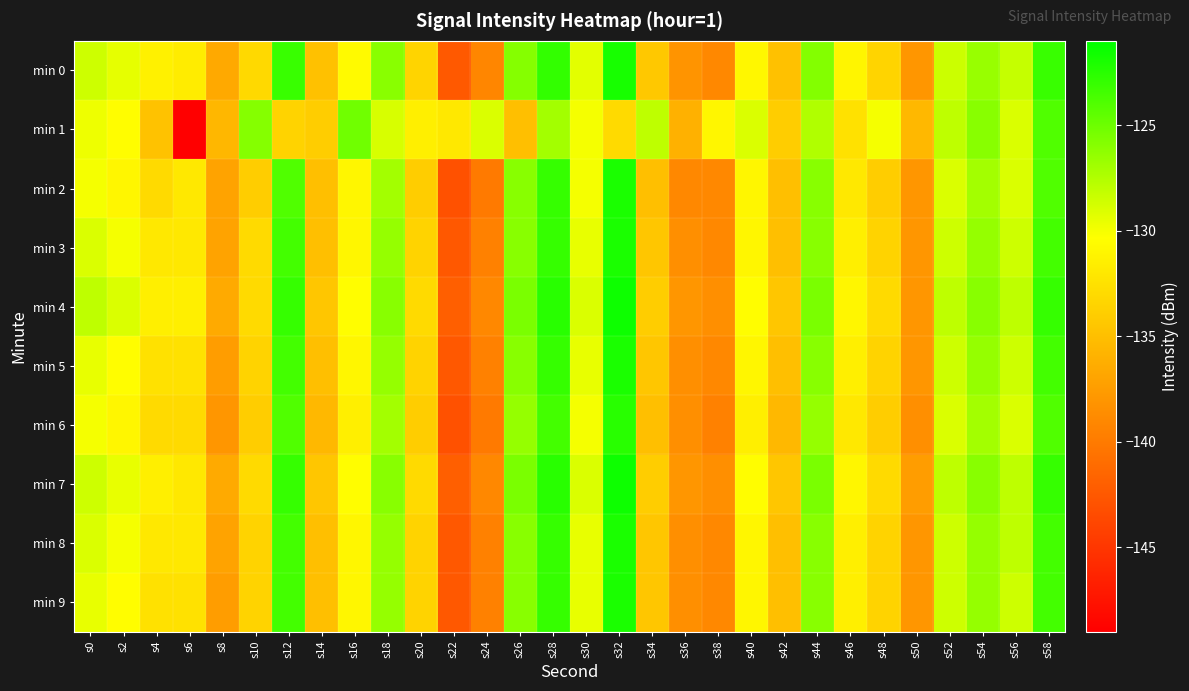

At how many categories does at least one series exceed -136?

29